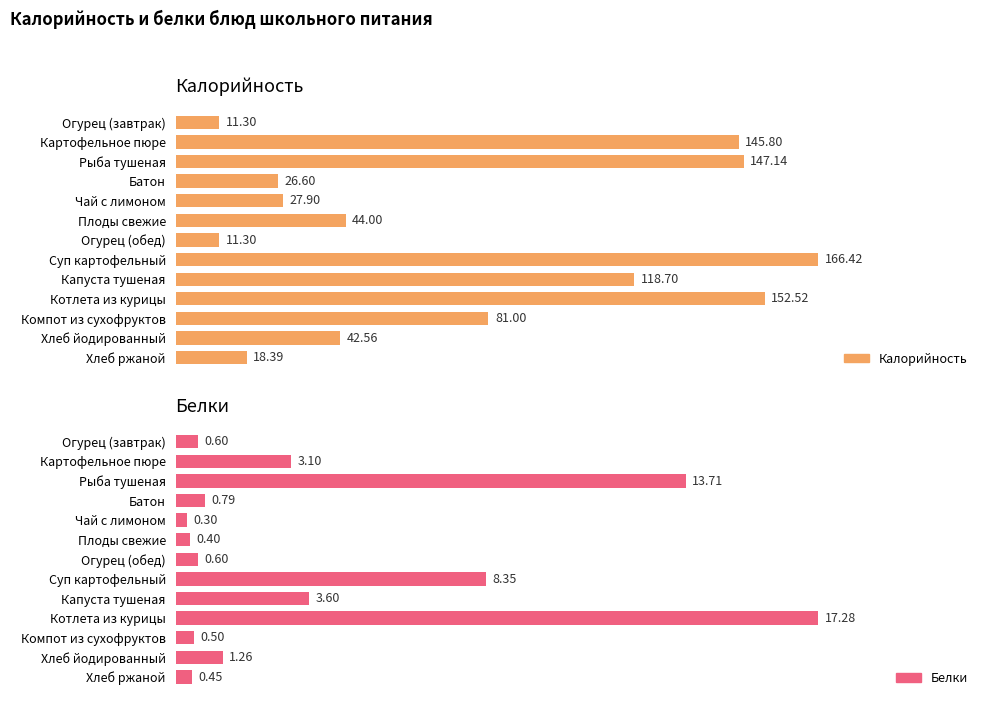

What is the difference between the Калорийность values at Картофельное пюре and Батон?

119.2